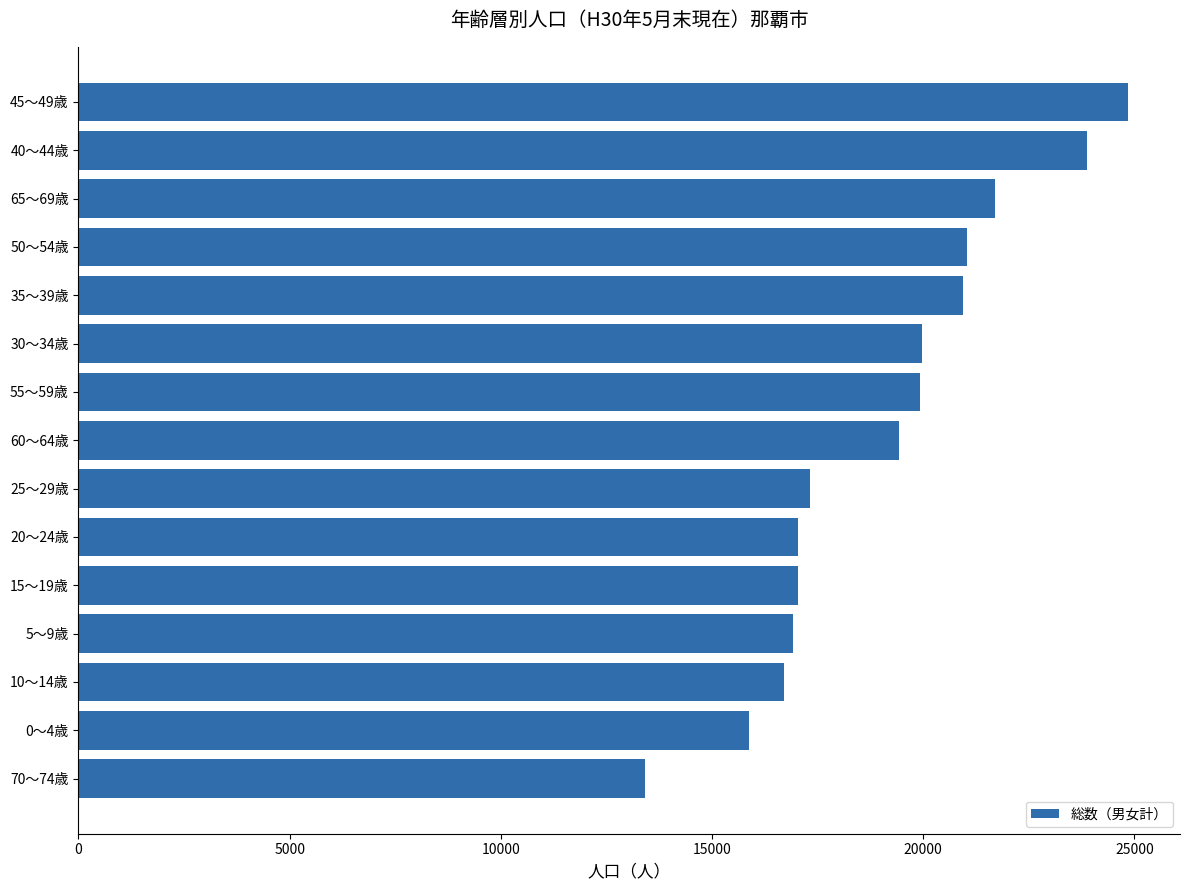

Does the chart contain any negative values?

No